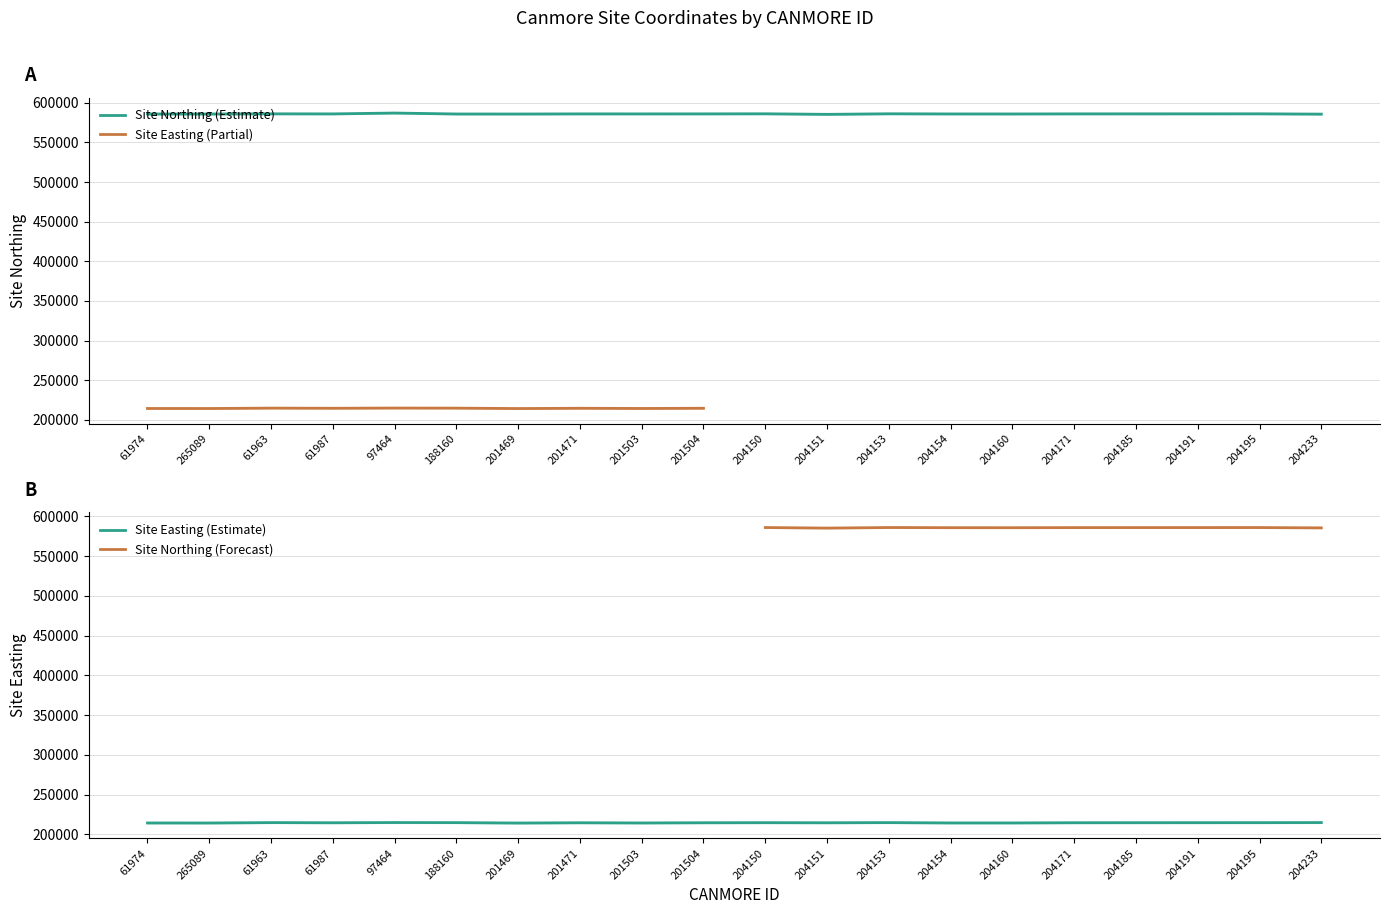

List the series in order of their overall mean, lowest first.

Site Easting, Site Northing